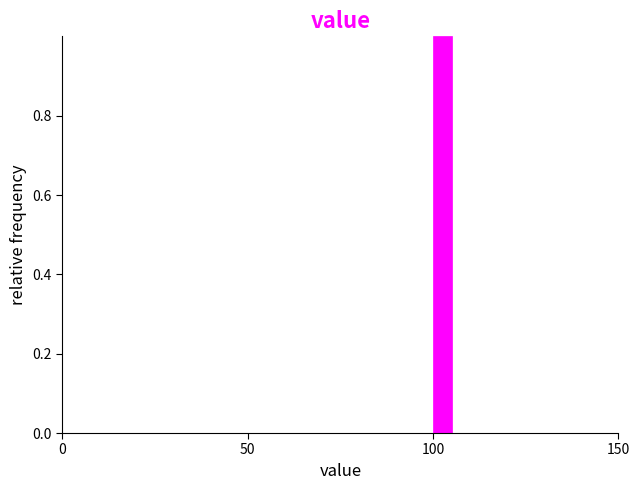

Around what value on the x-axis is the tallest bar? Give the approximate position of its centre, as read against the axis.

105